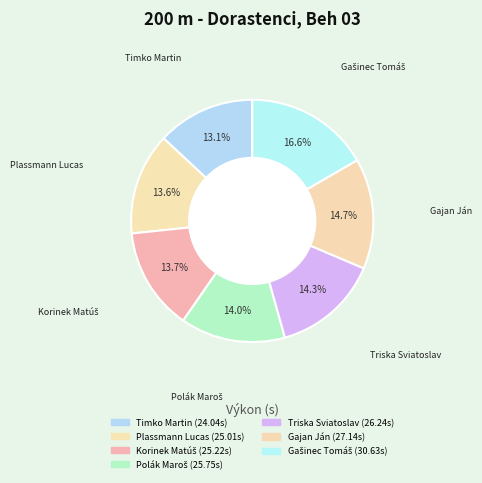

Is there a majority slice in this chart?

No